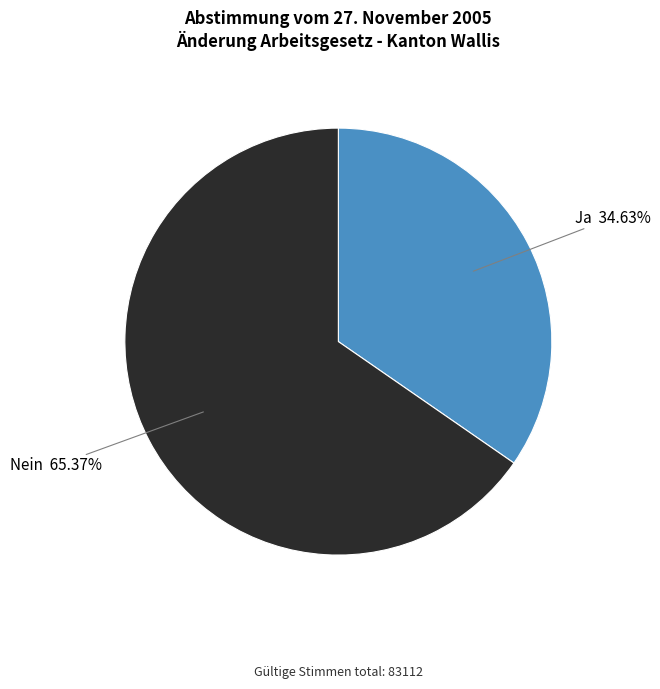

True or false: Ja accounts for 35% of the total.

True